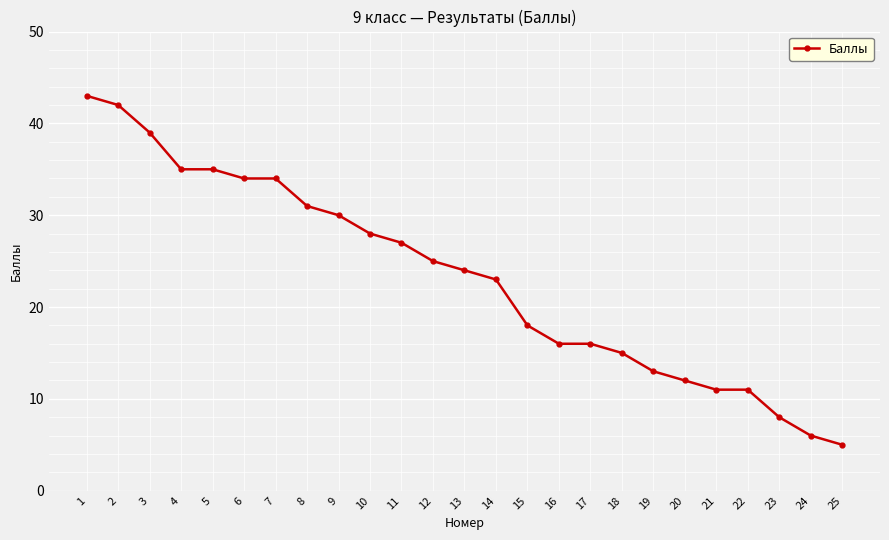

What is the change in value from 1 to 13?

-19